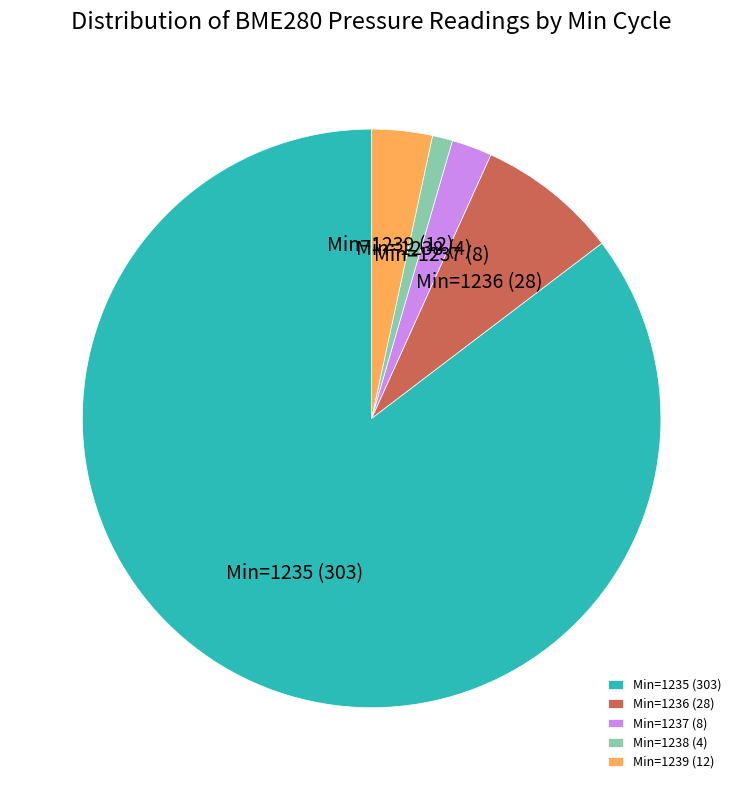

Which has a higher value, Min=1235 or Min=1237?

Min=1235